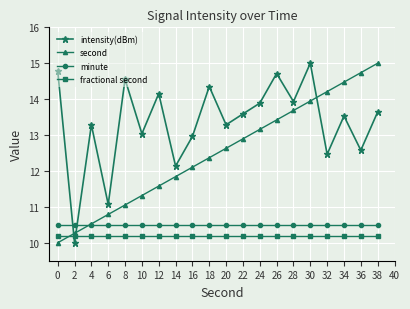

Is this an area chart (filled region under the line)?

No